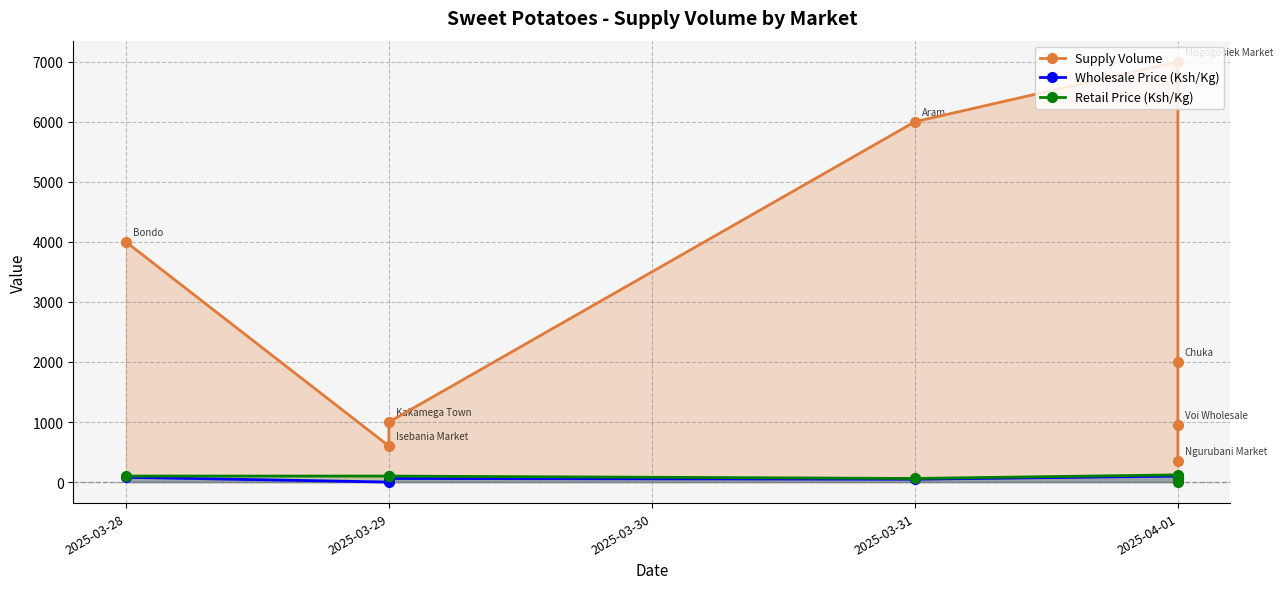

What is the maximum value for Supply Volume?

7000.0